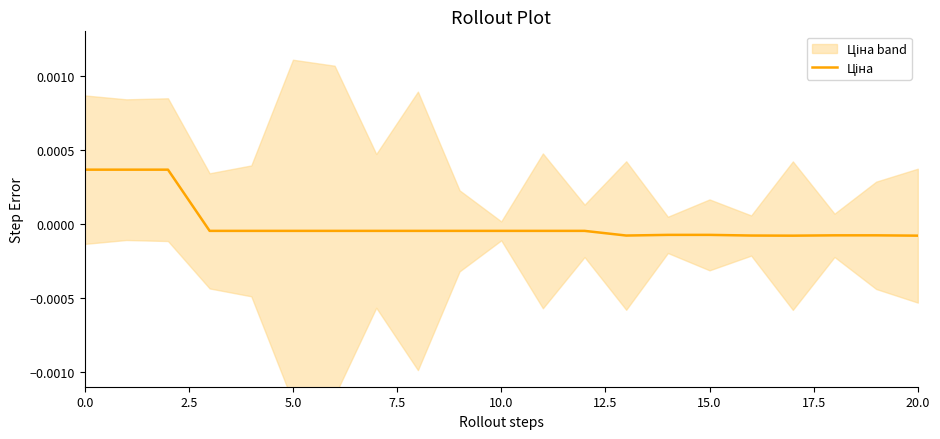

True or false: the data shows -0.0 at 17.

True